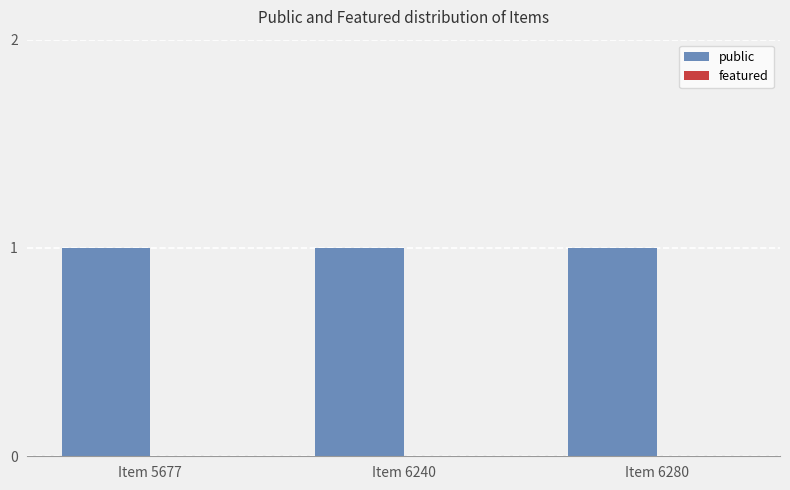

What is the total value across all series at Item 5677?

1